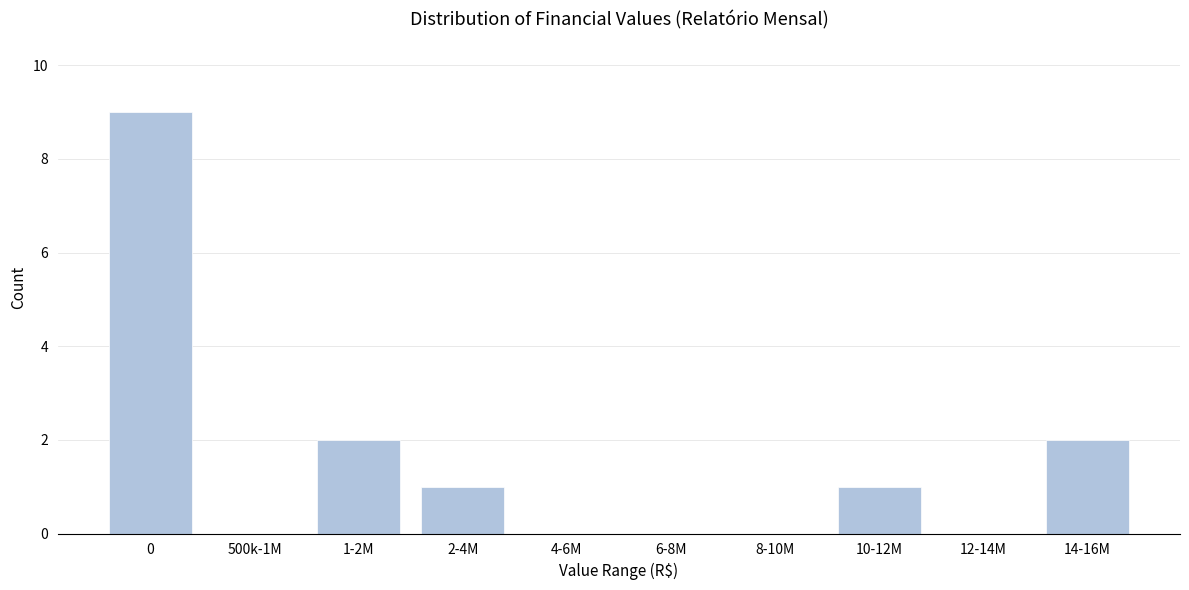

Reading left to right, transcribe all the data shown in this chart.

0=9	500k-1M=0	1-2M=2	2-4M=1	4-6M=0	6-8M=0	8-10M=0	10-12M=1	12-14M=0	14-16M=2